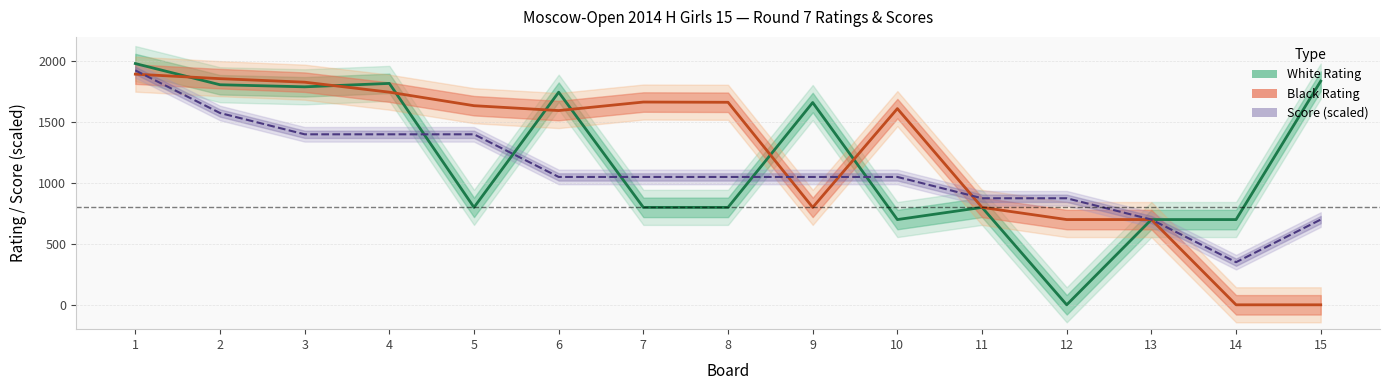

Is the value of White Rating at 10 greater than the value of White Score at 12?

No